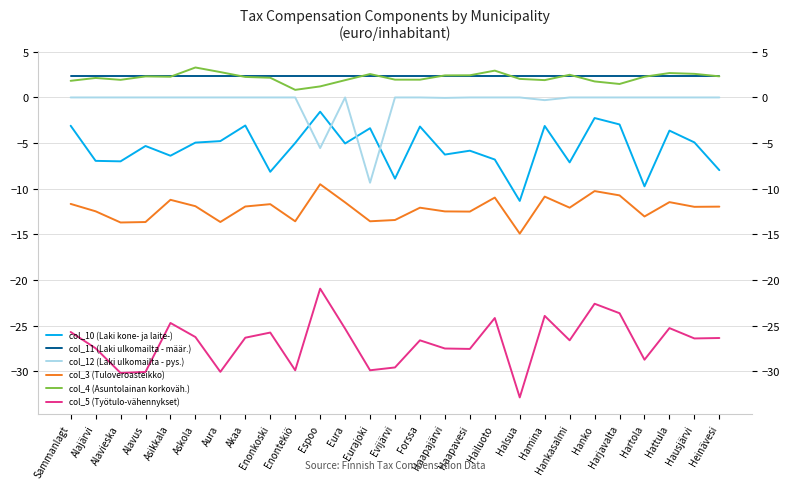

What is the difference between the highest and lowest values at Hanko?

25.0